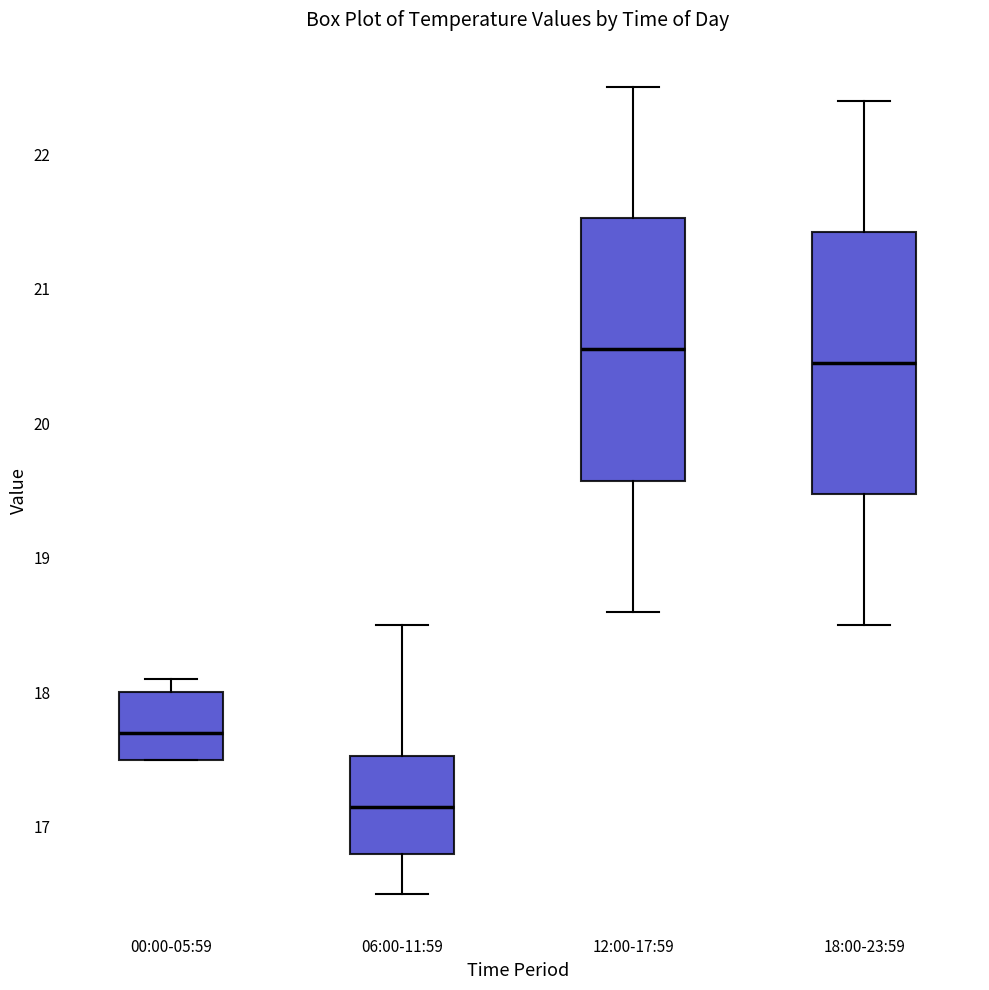

Reading left to right, read every box against the y-axis: the position of its median line, the range the box covers, and the ends of its whiskers. The values are not printed on the chart, so give them approximately, as read against the axis.

00:00-05:59: median 17.7, box 17.5 to 18.0, whiskers 17.5 to 18.1
06:00-11:59: median 17.2, box 16.8 to 17.5, whiskers 16.5 to 18.5
12:00-17:59: median 20.6, box 19.6 to 21.5, whiskers 18.6 to 22.5
18:00-23:59: median 20.5, box 19.5 to 21.4, whiskers 18.5 to 22.4